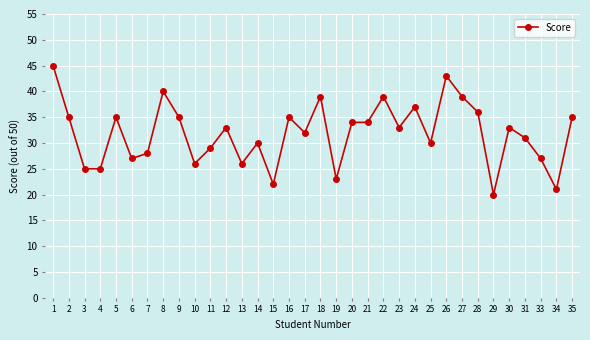

What is the greatest value displayed?

45